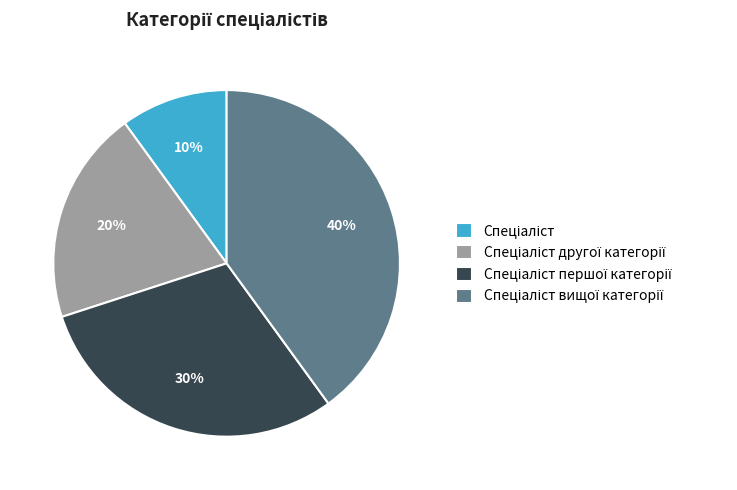

Does any single category account for the majority?

No